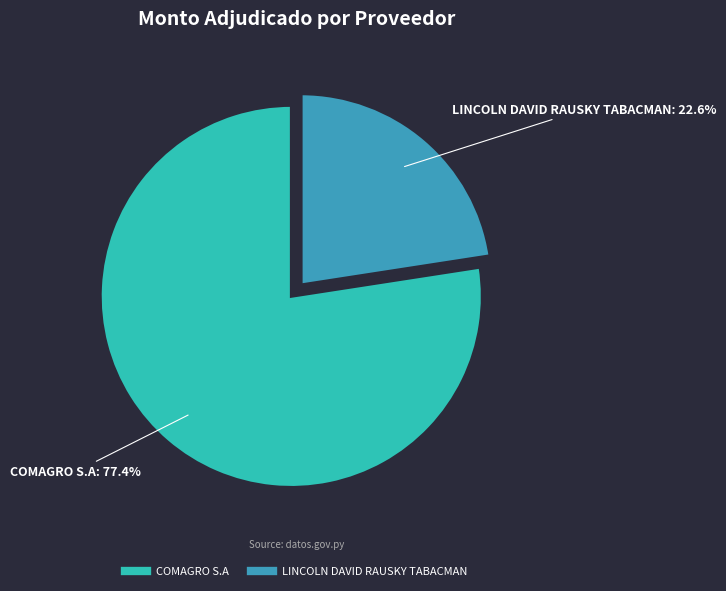

Which slice is the smallest?

LINCOLN DAVID RAUSKY TABACMAN